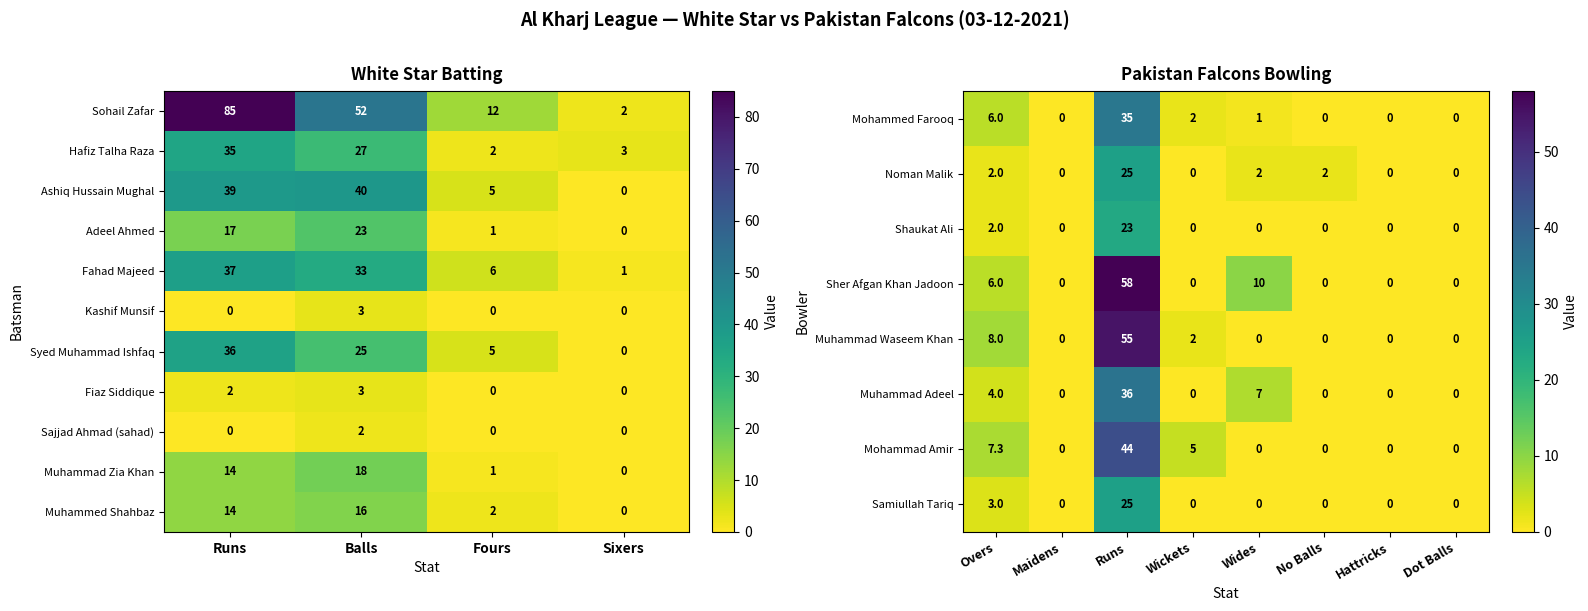

Where is Sajjad Ahmad (sahad) nearest to the value 1?

Runs